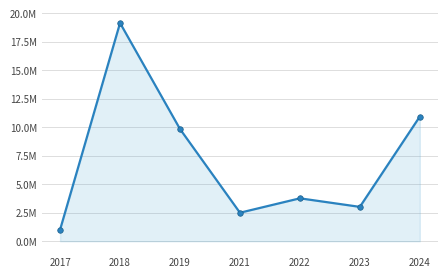

Rank the categories by value from lowest to highest.

2017, 2021, 2023, 2022, 2019, 2024, 2018